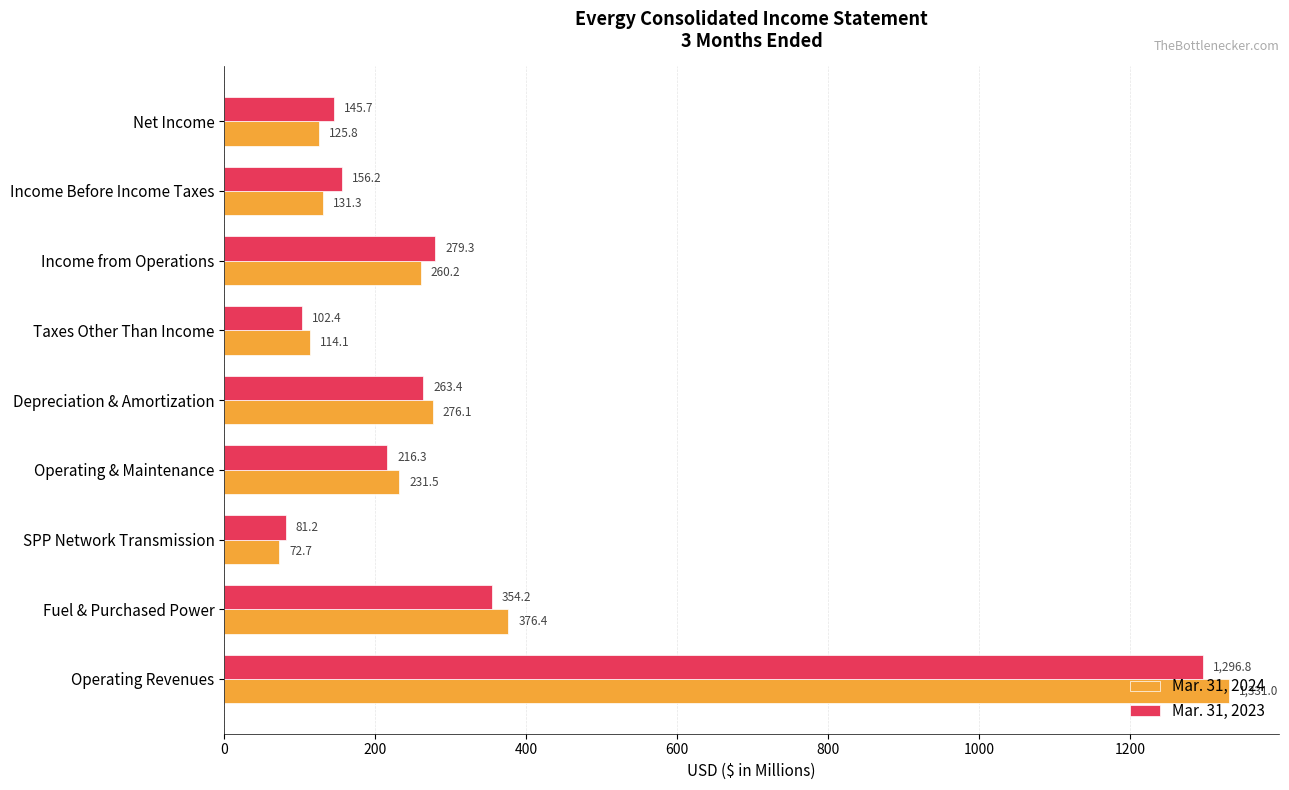

Is the value of Mar. 31, 2024 at Operating Revenues greater than the value of Mar. 31, 2023 at Income from Operations?

Yes